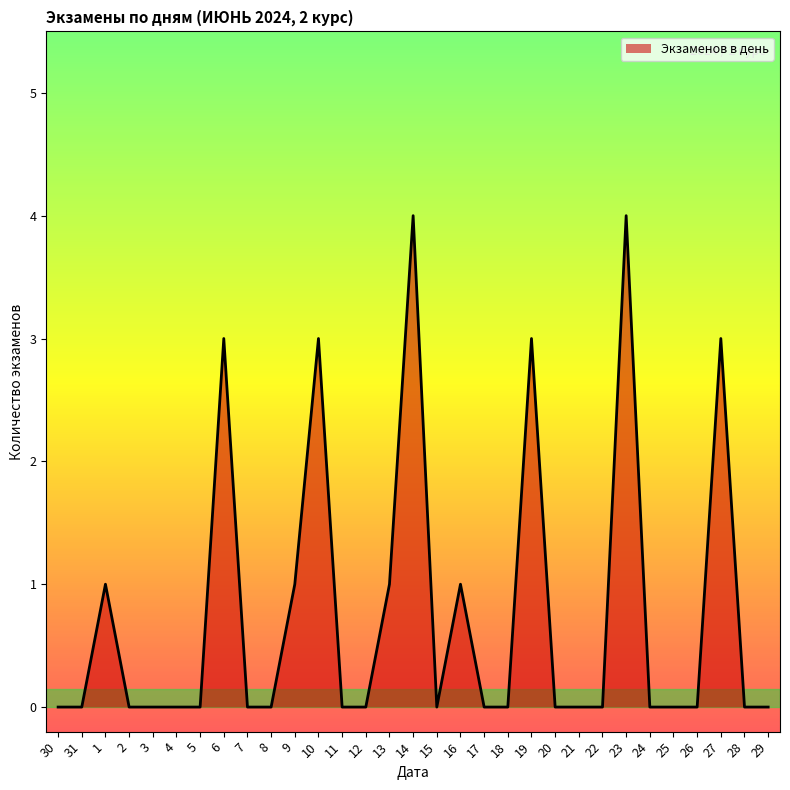

How many values are between 0 and 1?

25